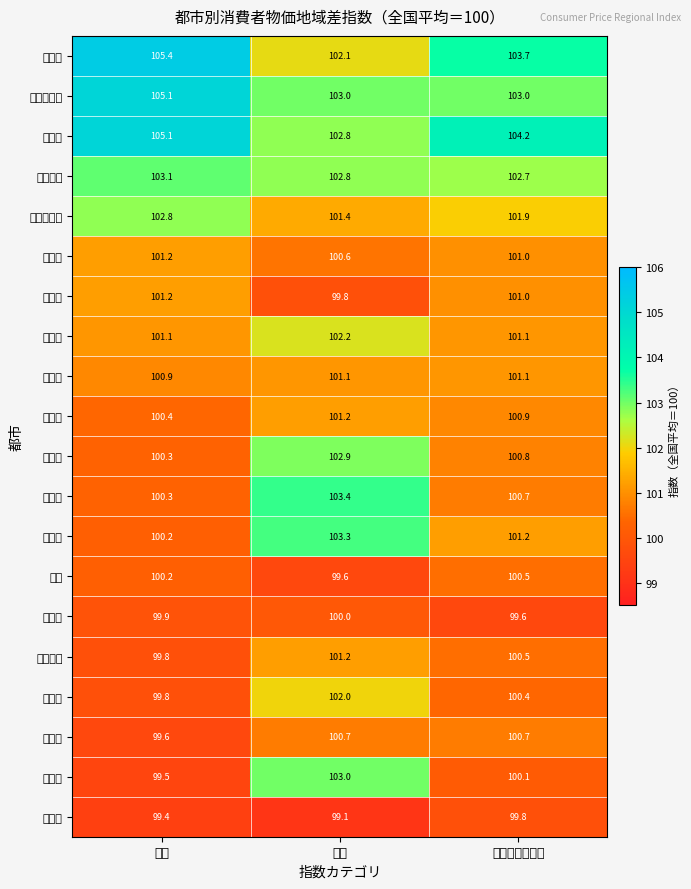

At which category is the sum across all series the highest?

食料